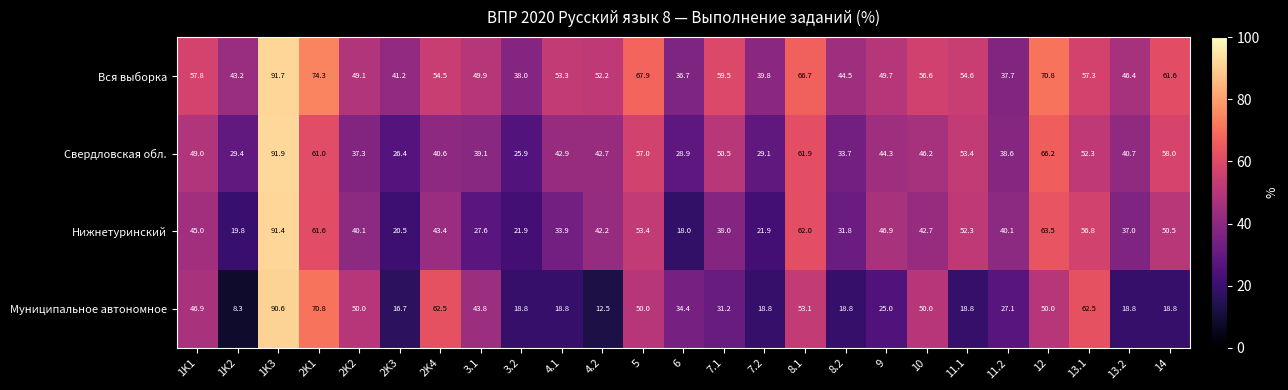

The Вся выборка series shows 56.6 at 10. True or false?

True